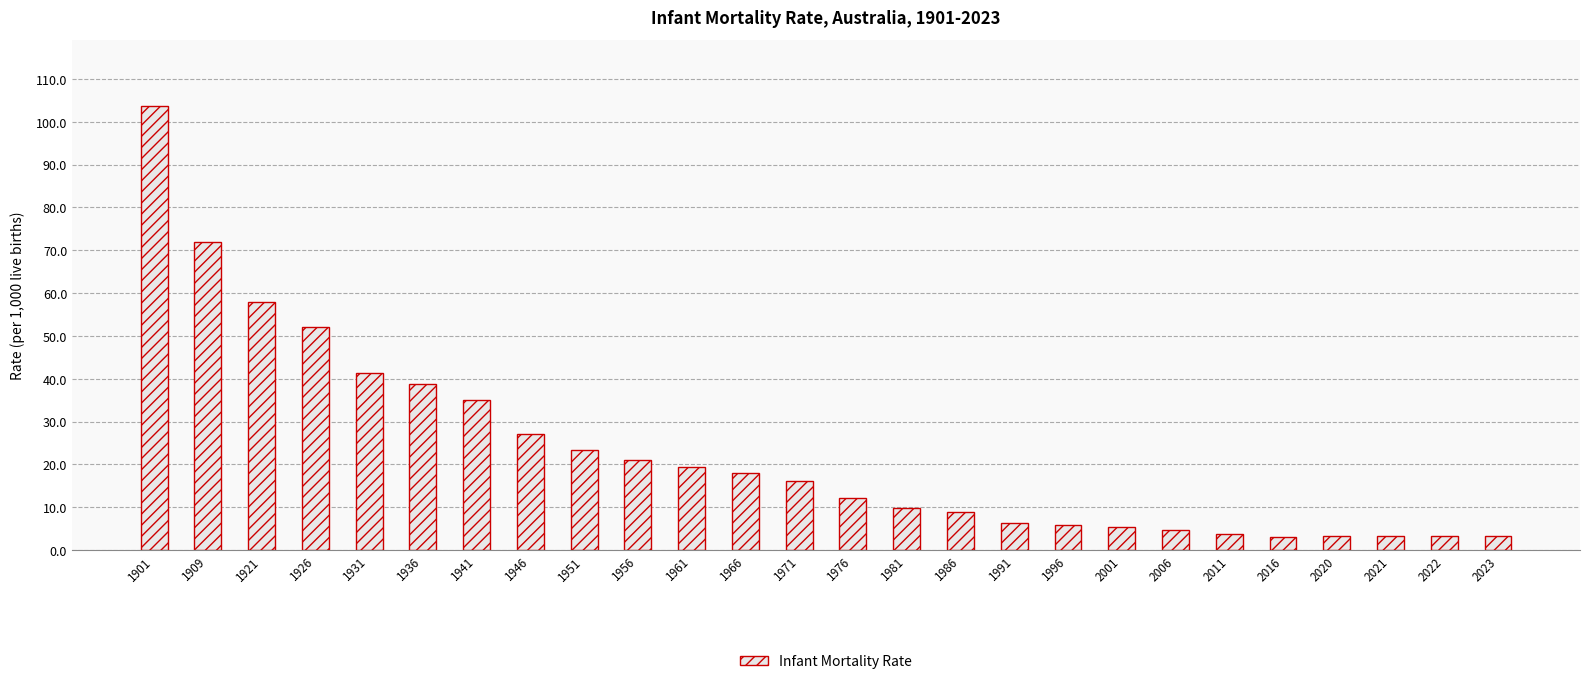

The chart shows a value of 9.3 at 1961. True or false?

False